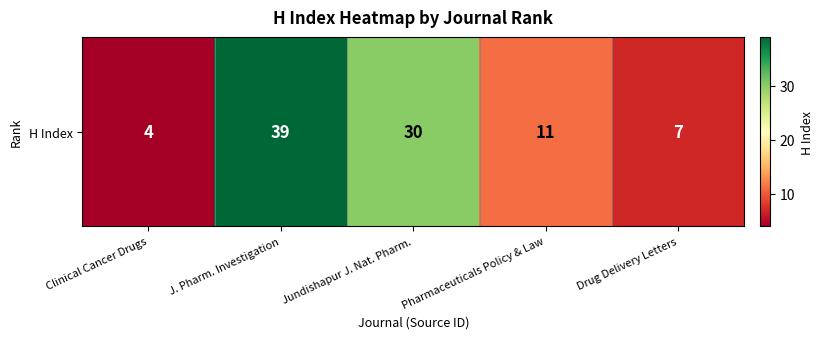

Which label corresponds to the smallest value in the chart?

Clinical Cancer Drugs